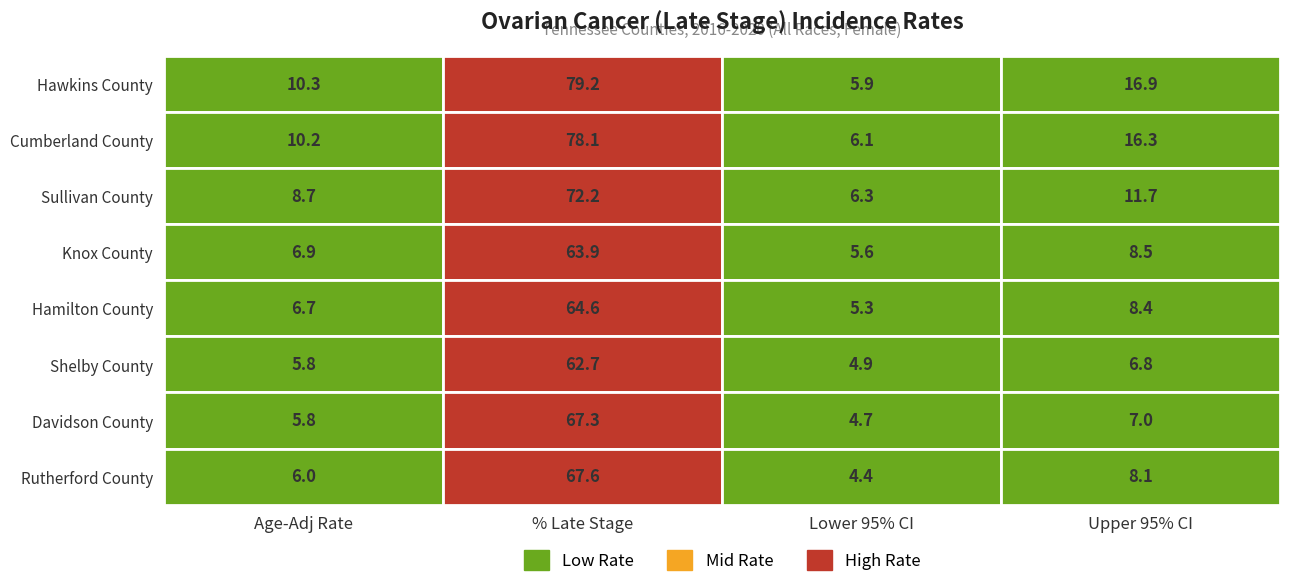

List the series in order of their peak value, highest first.

Hawkins County, Cumberland County, Sullivan County, Rutherford County, Davidson County, Hamilton County, Knox County, Shelby County